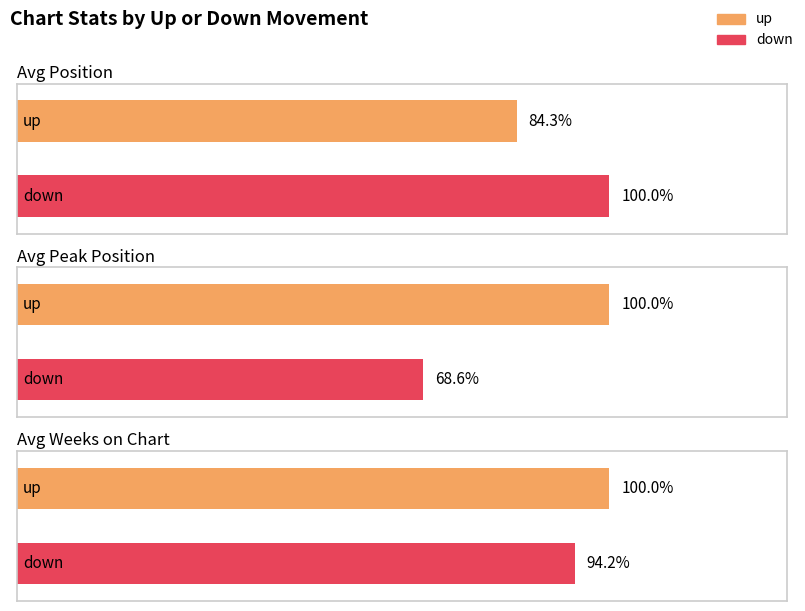

Is the value of Average Peak Position at 0 greater than the value of Average Weeks on Chart at 0?

No